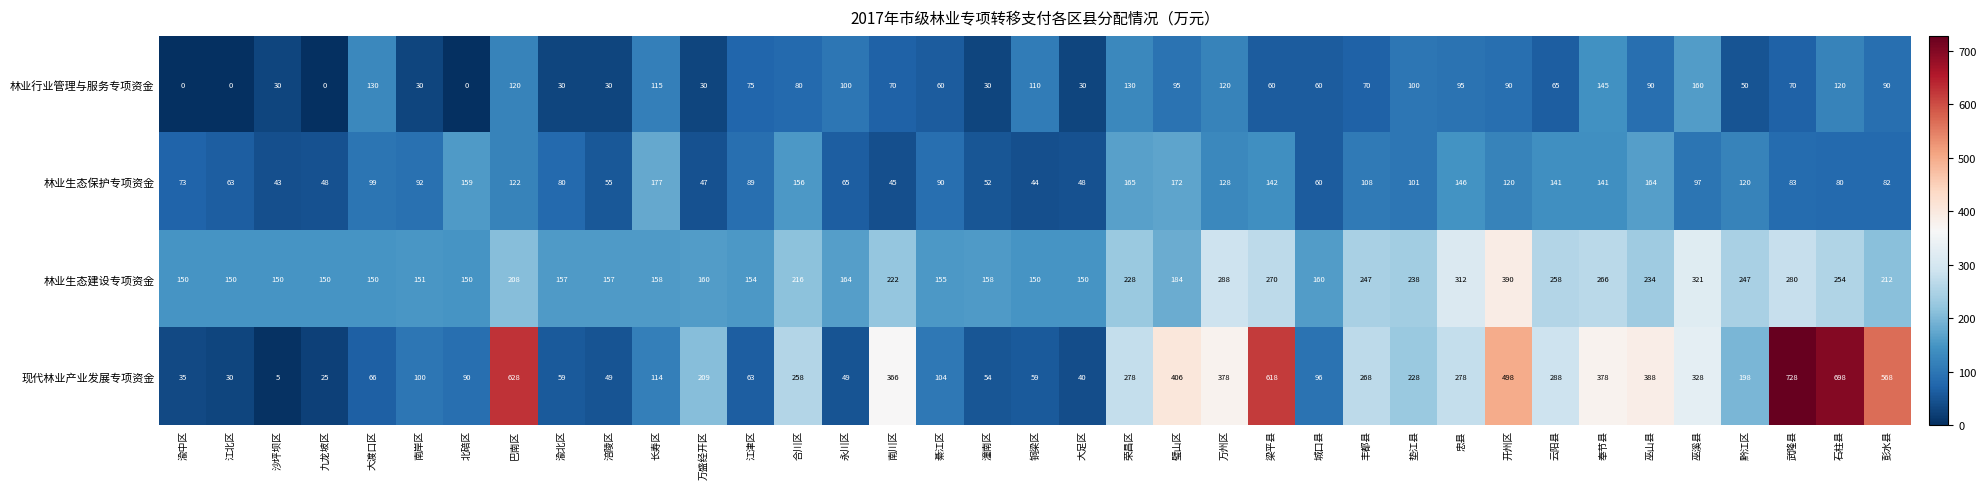

The value of 林业行业管理与服务专项资金 at 彭水县 is 90. True or false?

True